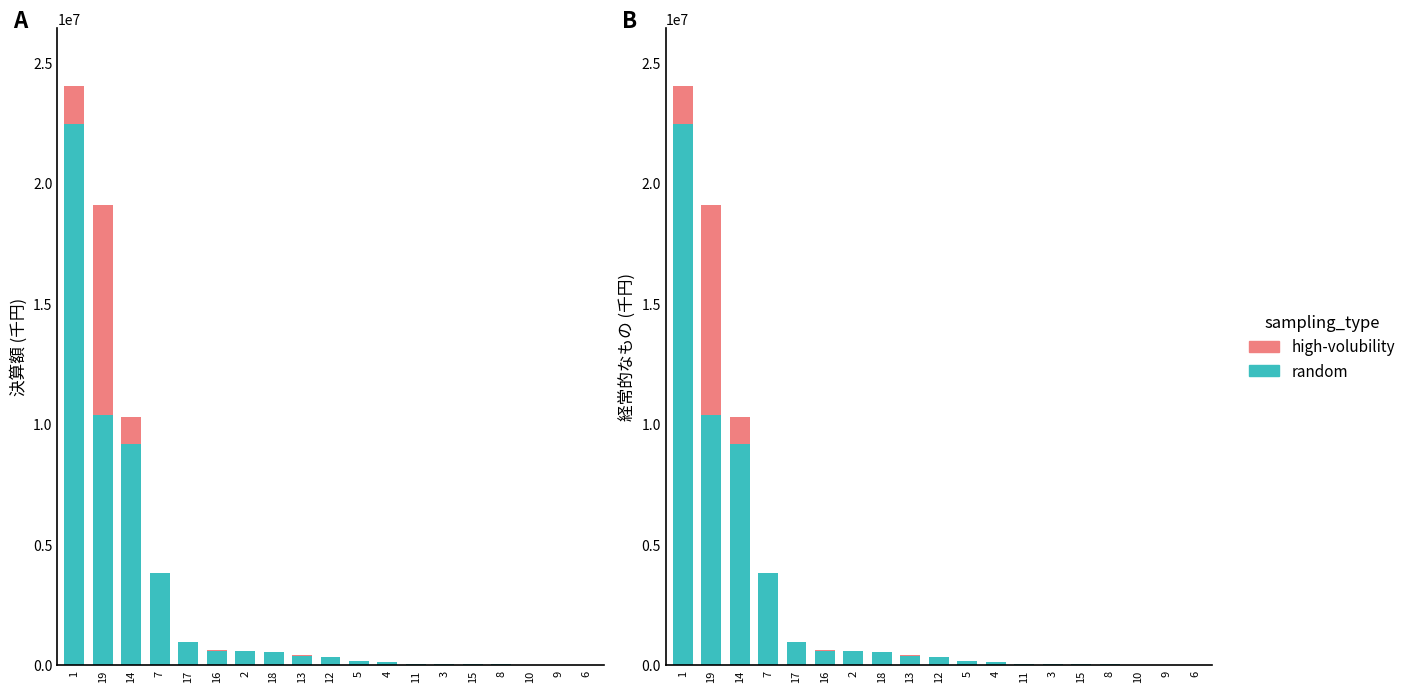

What is the total value across all series at 16?

603377